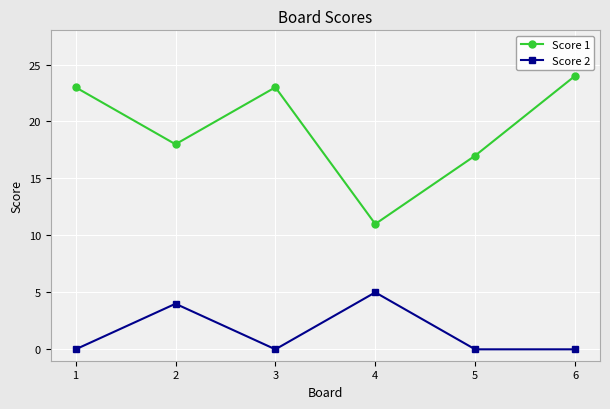

At 1, list the series in order from largest to smallest.

Score 1, Score 2